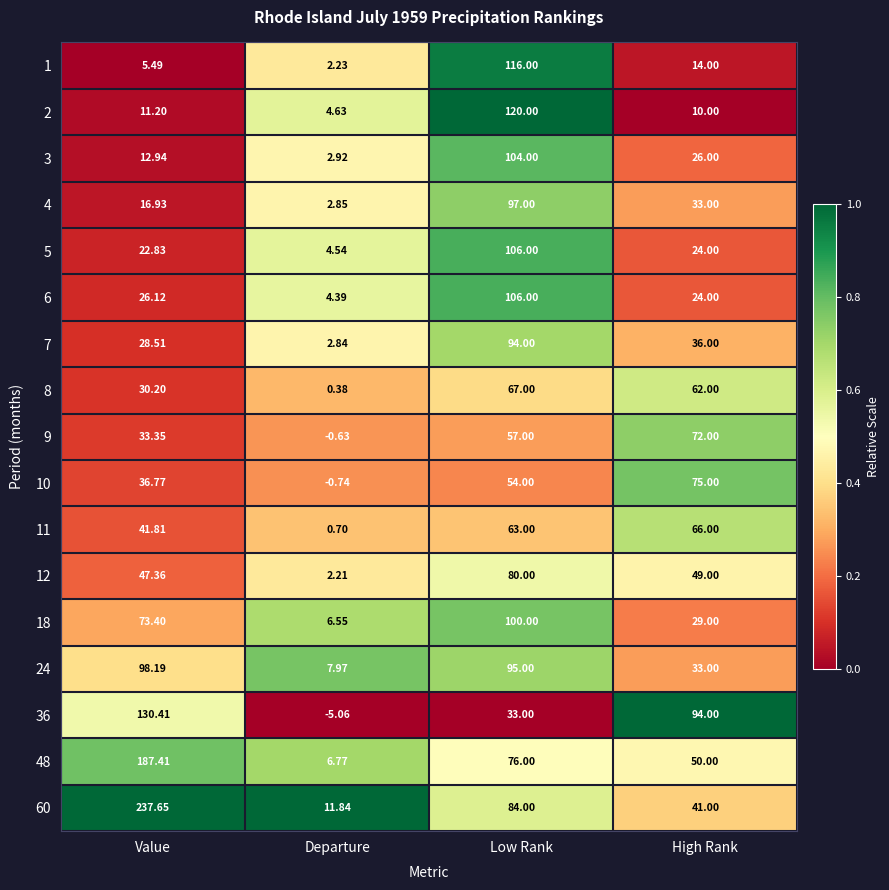

Which label corresponds to the smallest value in the chart?

Departure